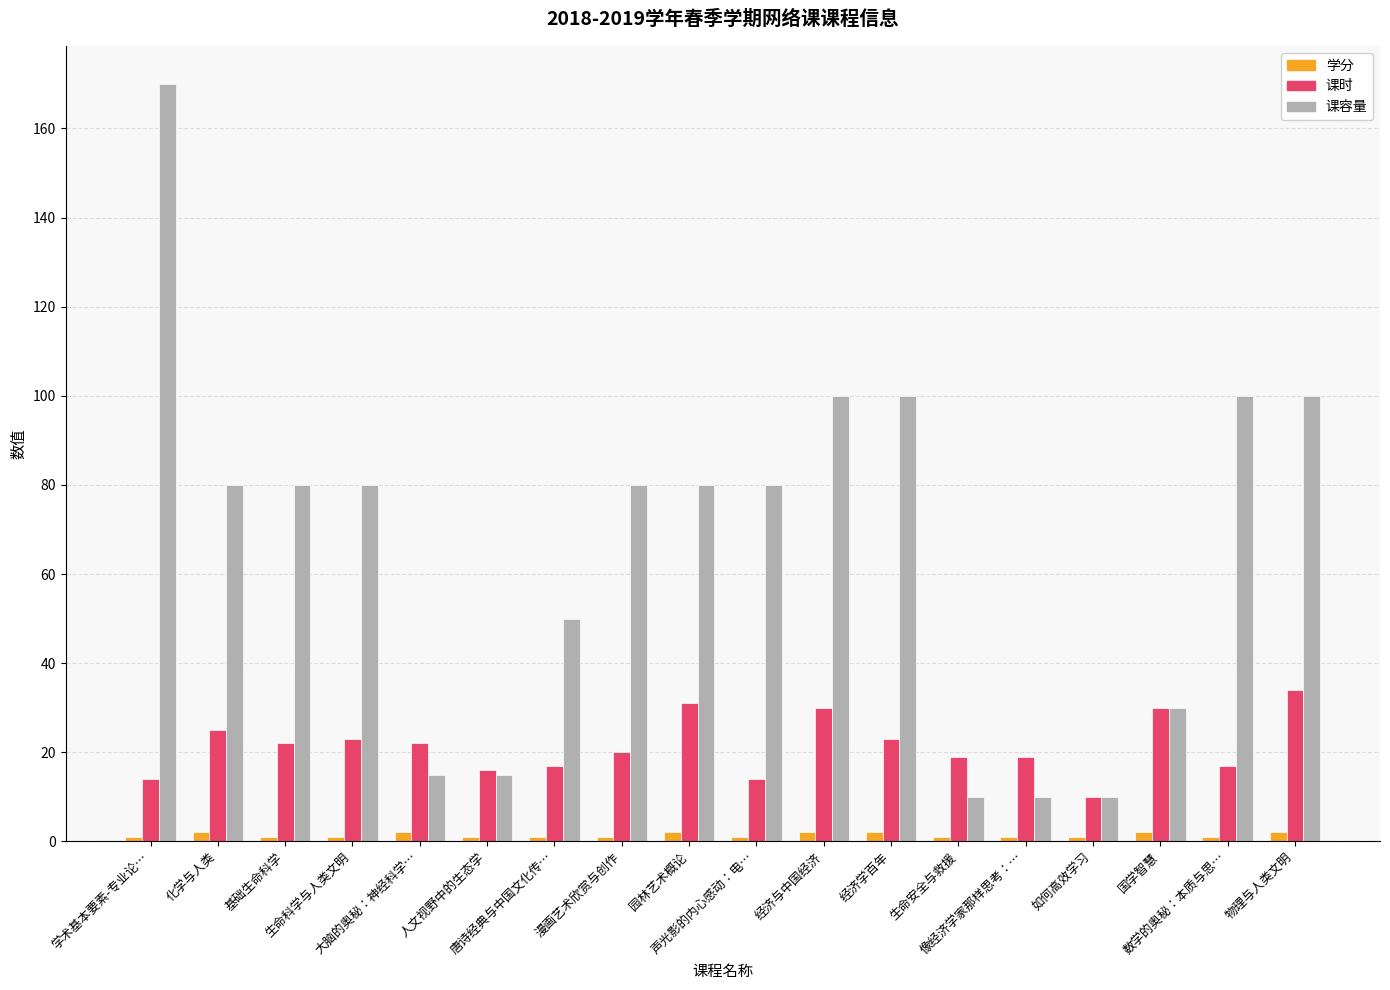

What is the minimum value shown in the chart?

1